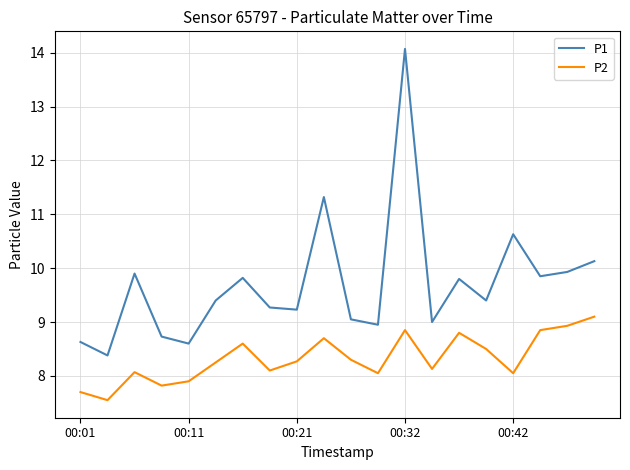

What is the minimum value for P1?

8.4